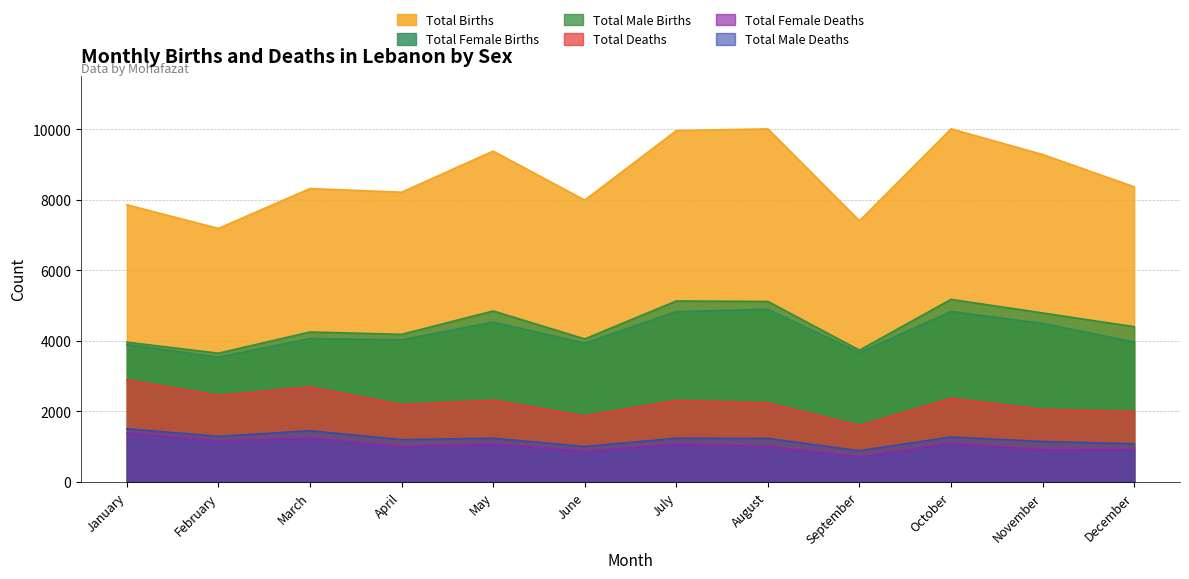

Which series changed the most between March and May?

Total Births